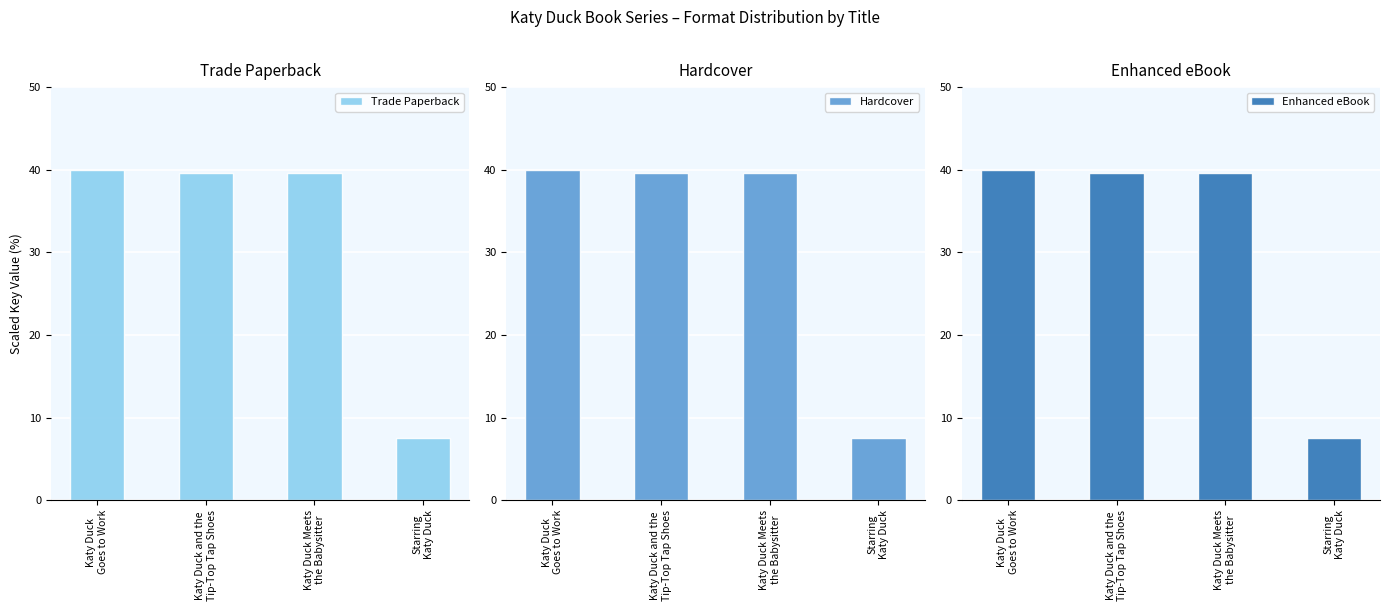

What is the sum of the Trade Paperback values at Starring
Katy Duck and Katy Duck and the
Tip-Top Tap Shoes?

47.1